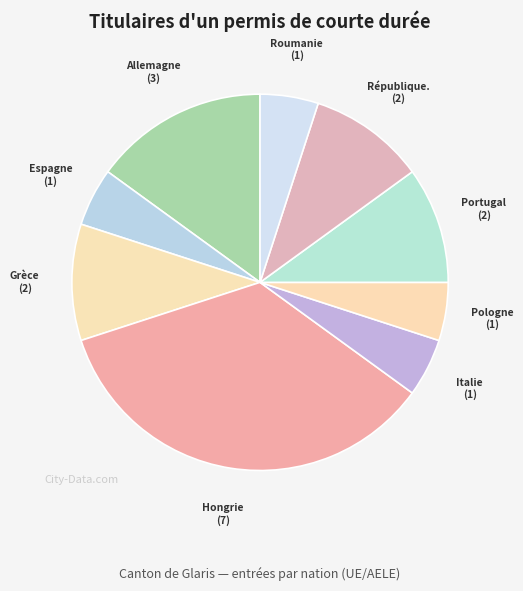

Rank the categories by value from lowest to highest.

Espagne, Italie, Pologne, Roumanie, Grèce, Portugal, République tchèque, Allemagne, Hongrie